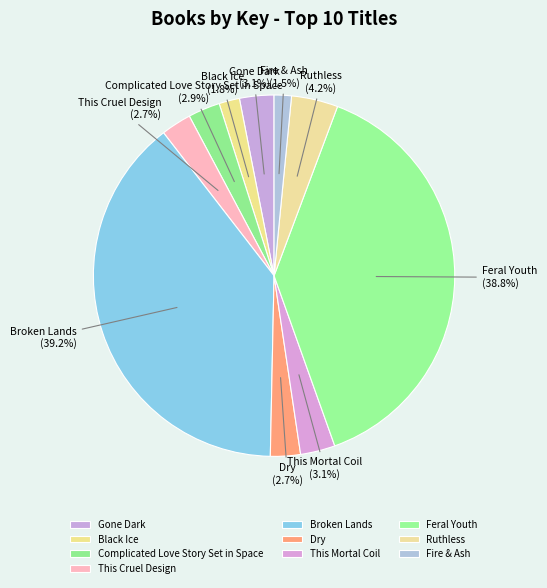

To the nearest percent, what percentage of the pie is Feral Youth?

39%